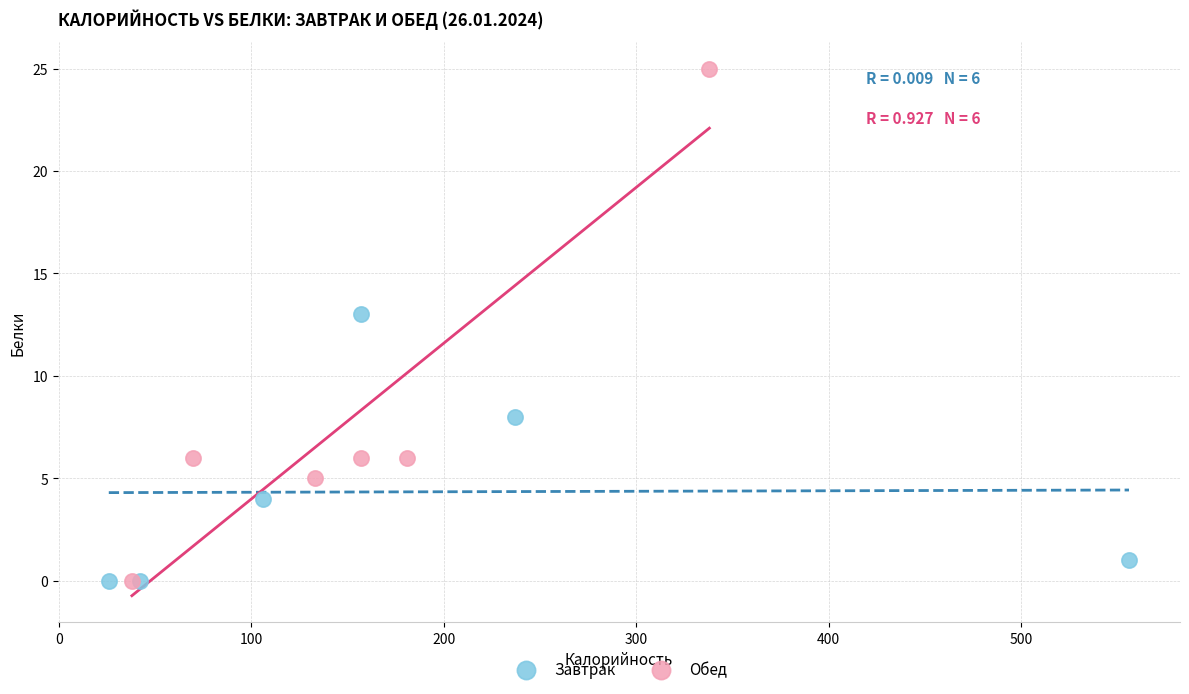

Which series has the largest Y range (max minus min)?

Обед